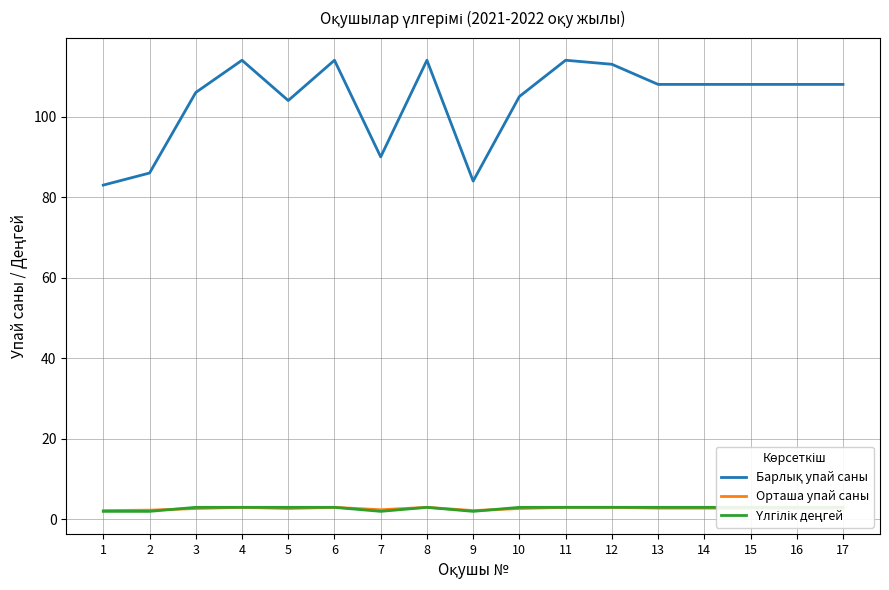

What is the average value of the Орташа упай саны series?

2.7